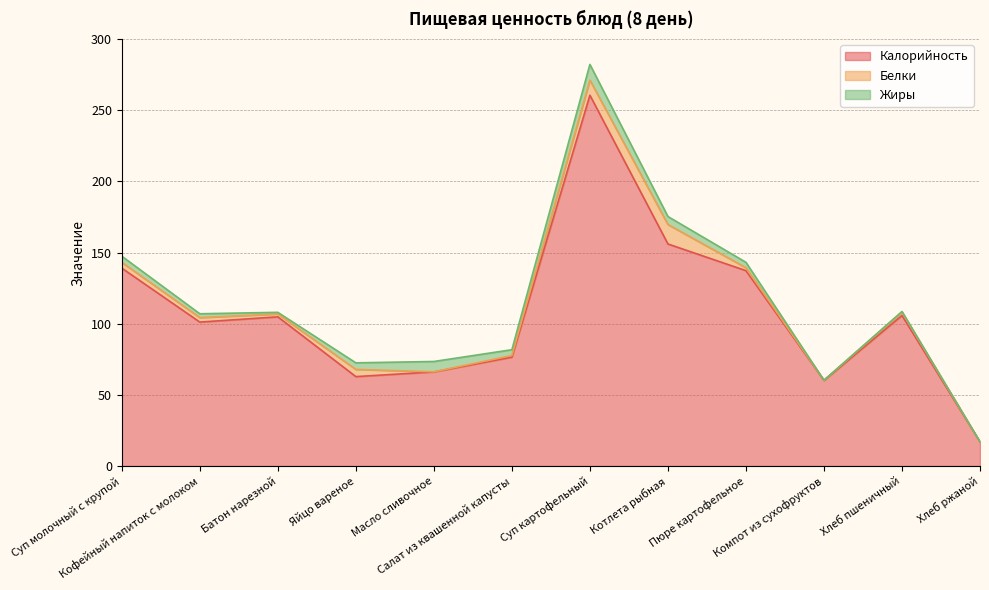

How many intersections are there between Жиры and Белки?

5